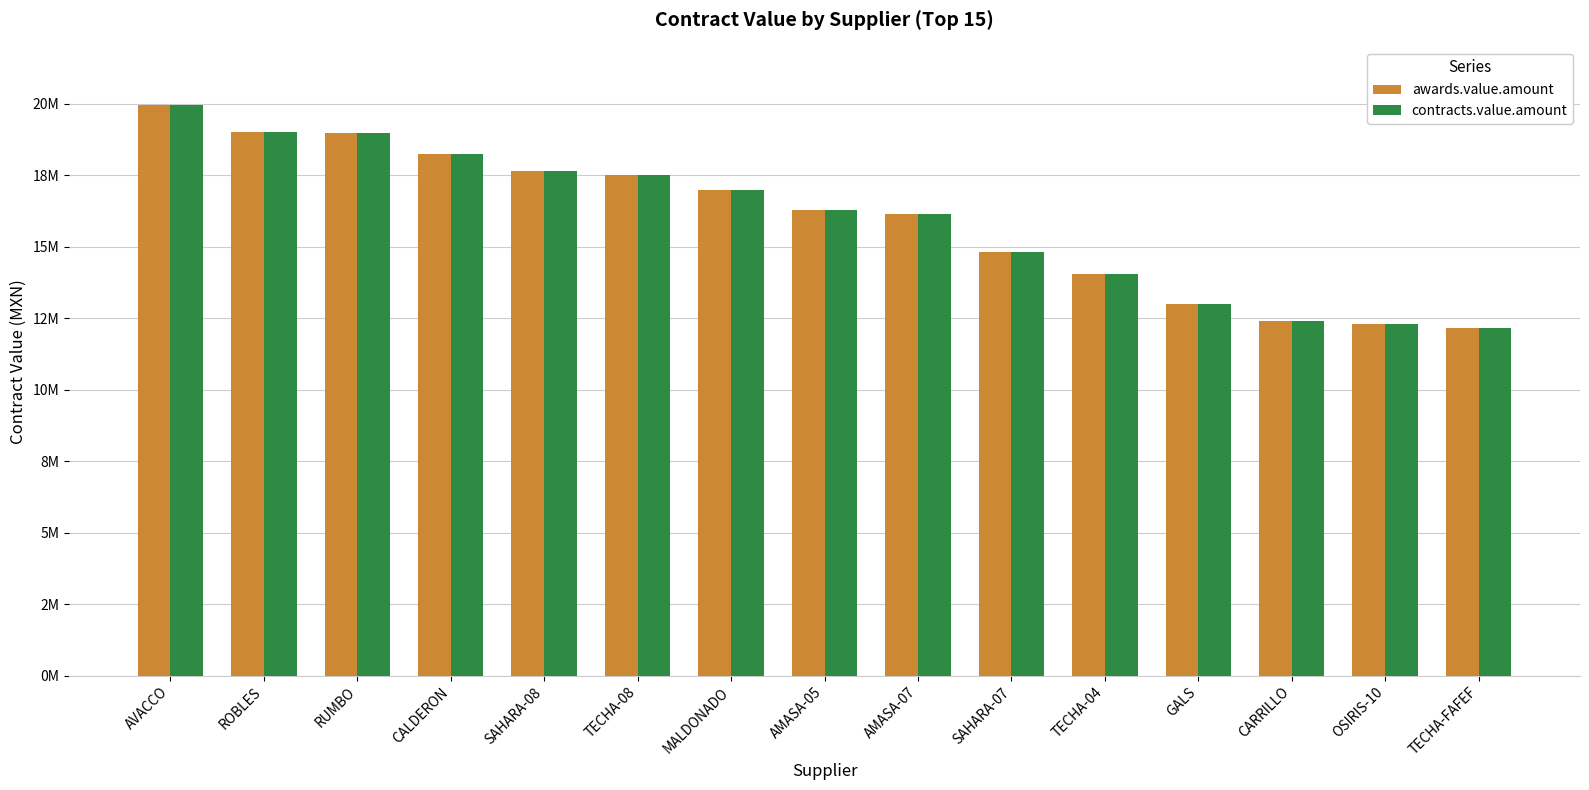

The awards.value.amount series shows 18994127.5 at RUMBO. True or false?

True